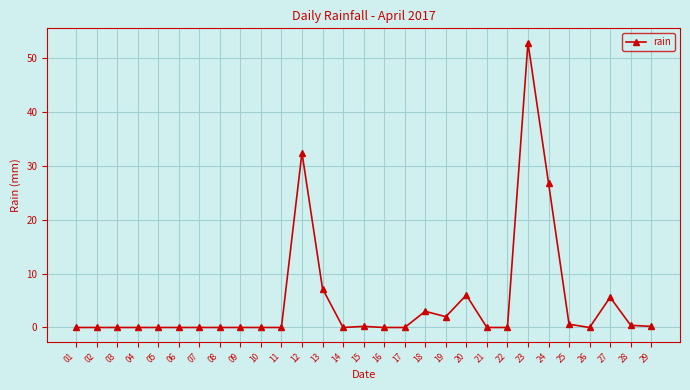

What is the maximum value shown in the chart?

52.8